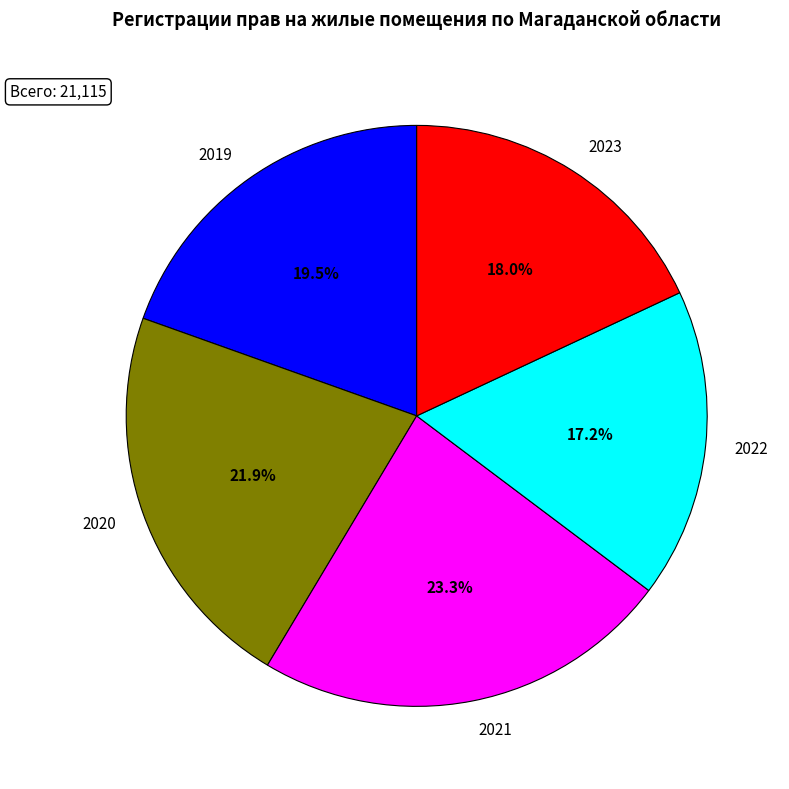

Rank the categories by value from highest to lowest.

2021, 2020, 2019, 2023, 2022